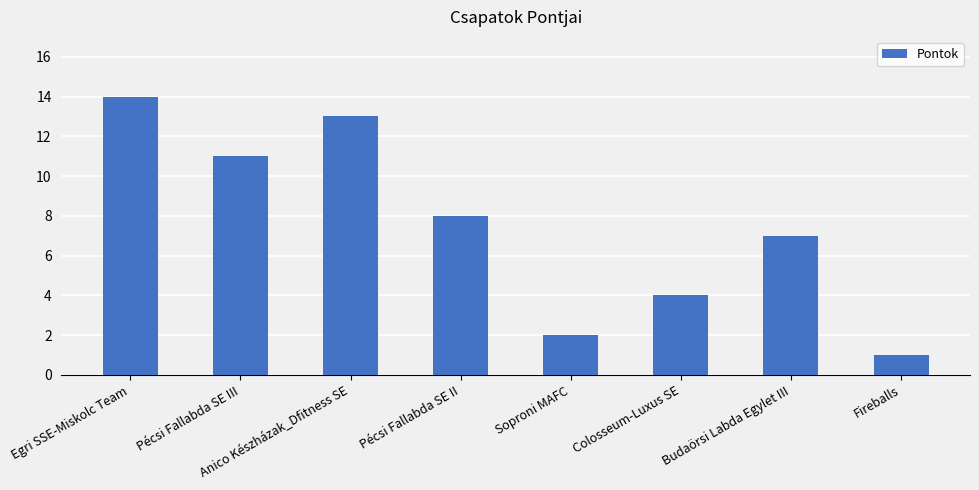

What is the sum of the values at Fireballs and Pécsi Fallabda SE III?

12